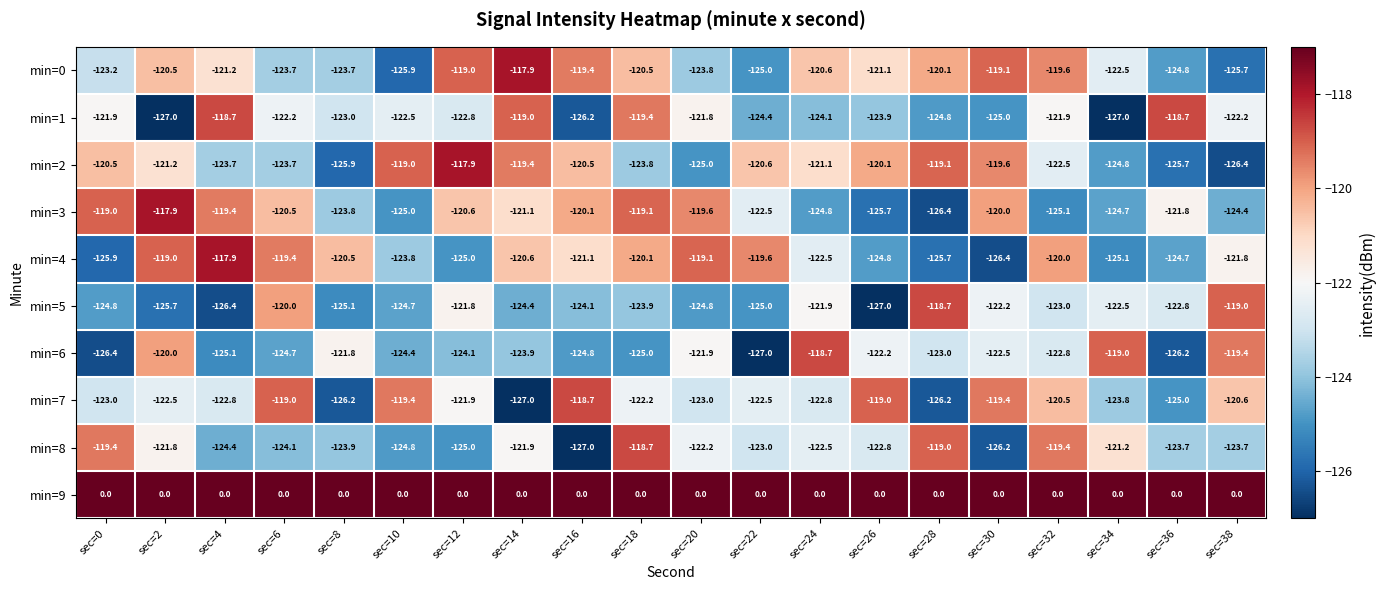

What is the spread (max minus min) of values at sec=26?

127.0